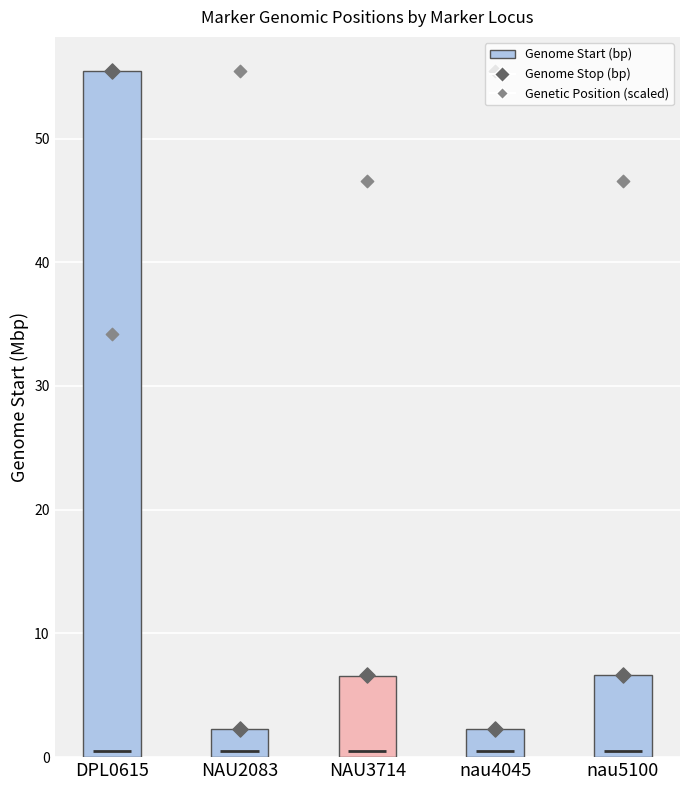

Which series has the largest Y range (max minus min)?

Genome Stop (bp)